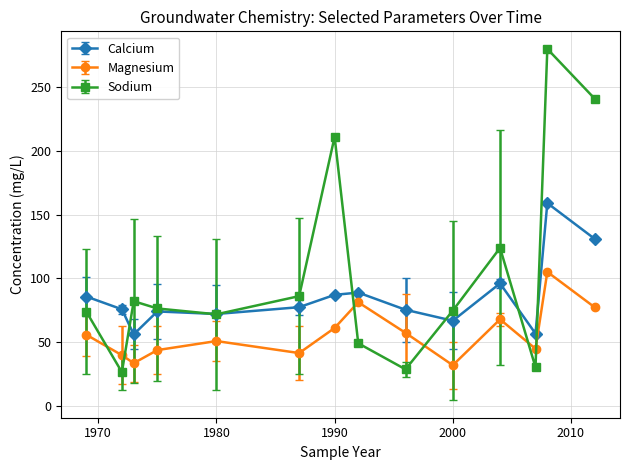

True or false: Sodium has more than 0 points higher than both neighbors.

True